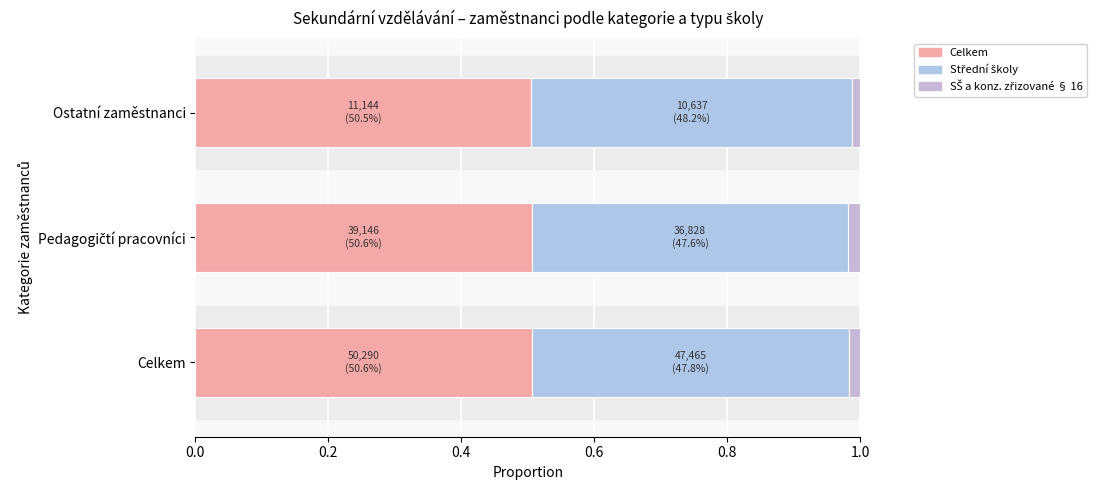

How many categories are shown in the chart?

3